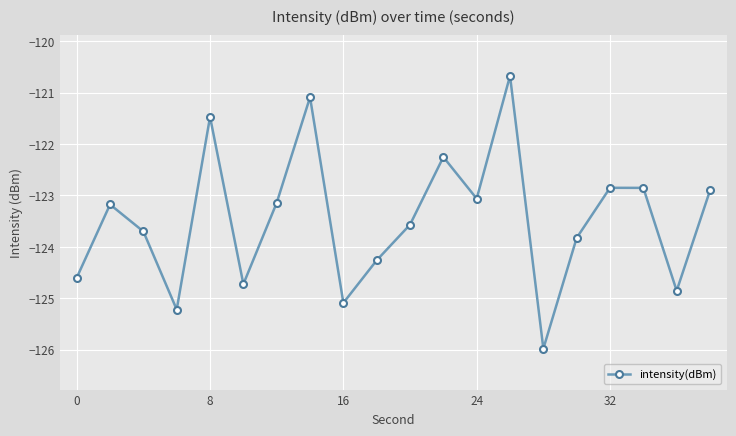

How many points are lower than both their immediate neighbors (excluding endpoints)?

6